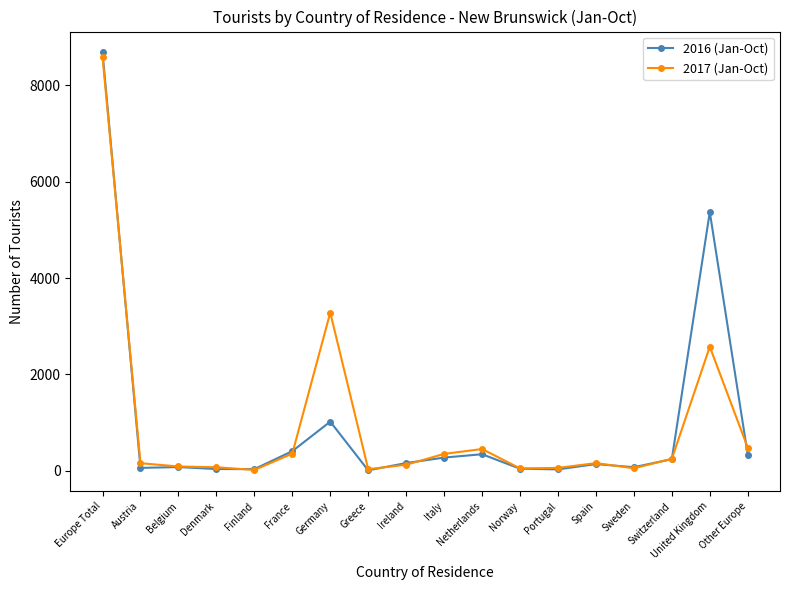

Is it true that 2017 (Jan-Oct) equals 249 at Switzerland?

True